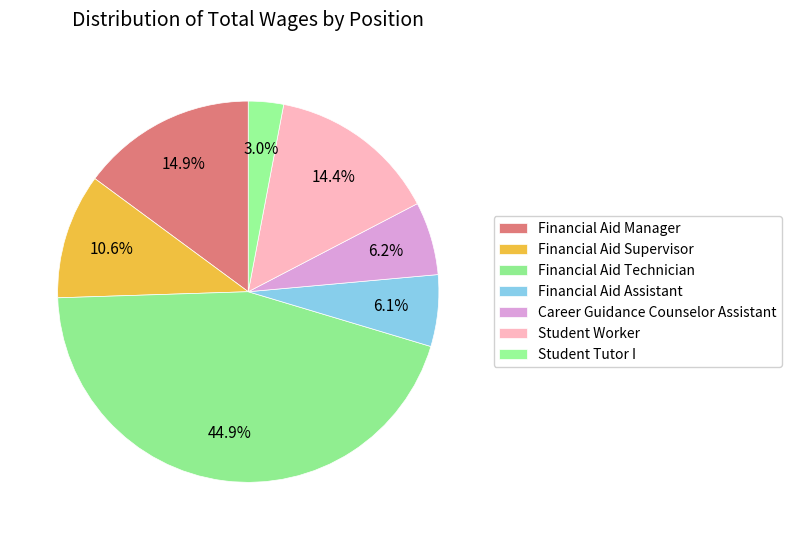

Which category has the smallest portion of the pie?

Student Tutor I